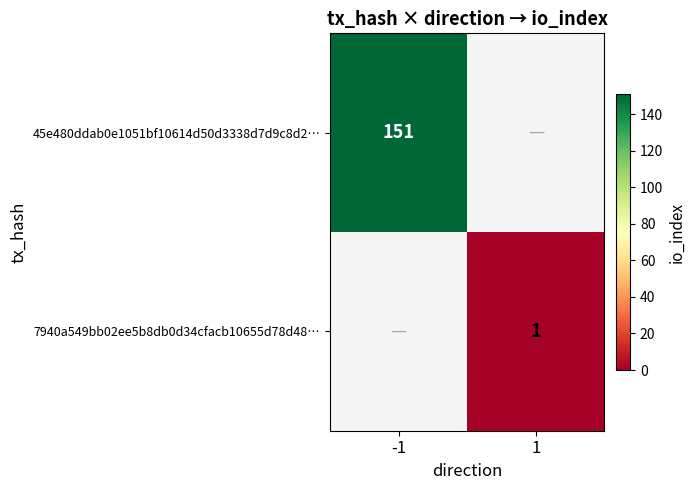

At how many categories does at least one series exceed 113?

1